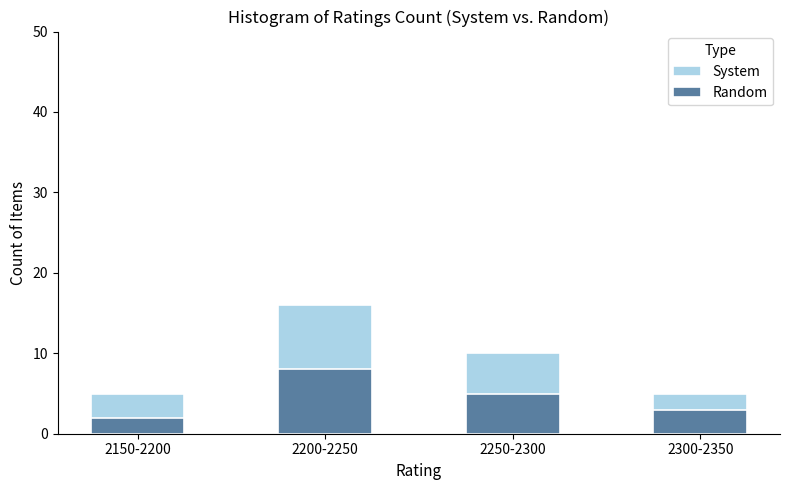

What is the label of the 3rd bar from the left?

2250-2300